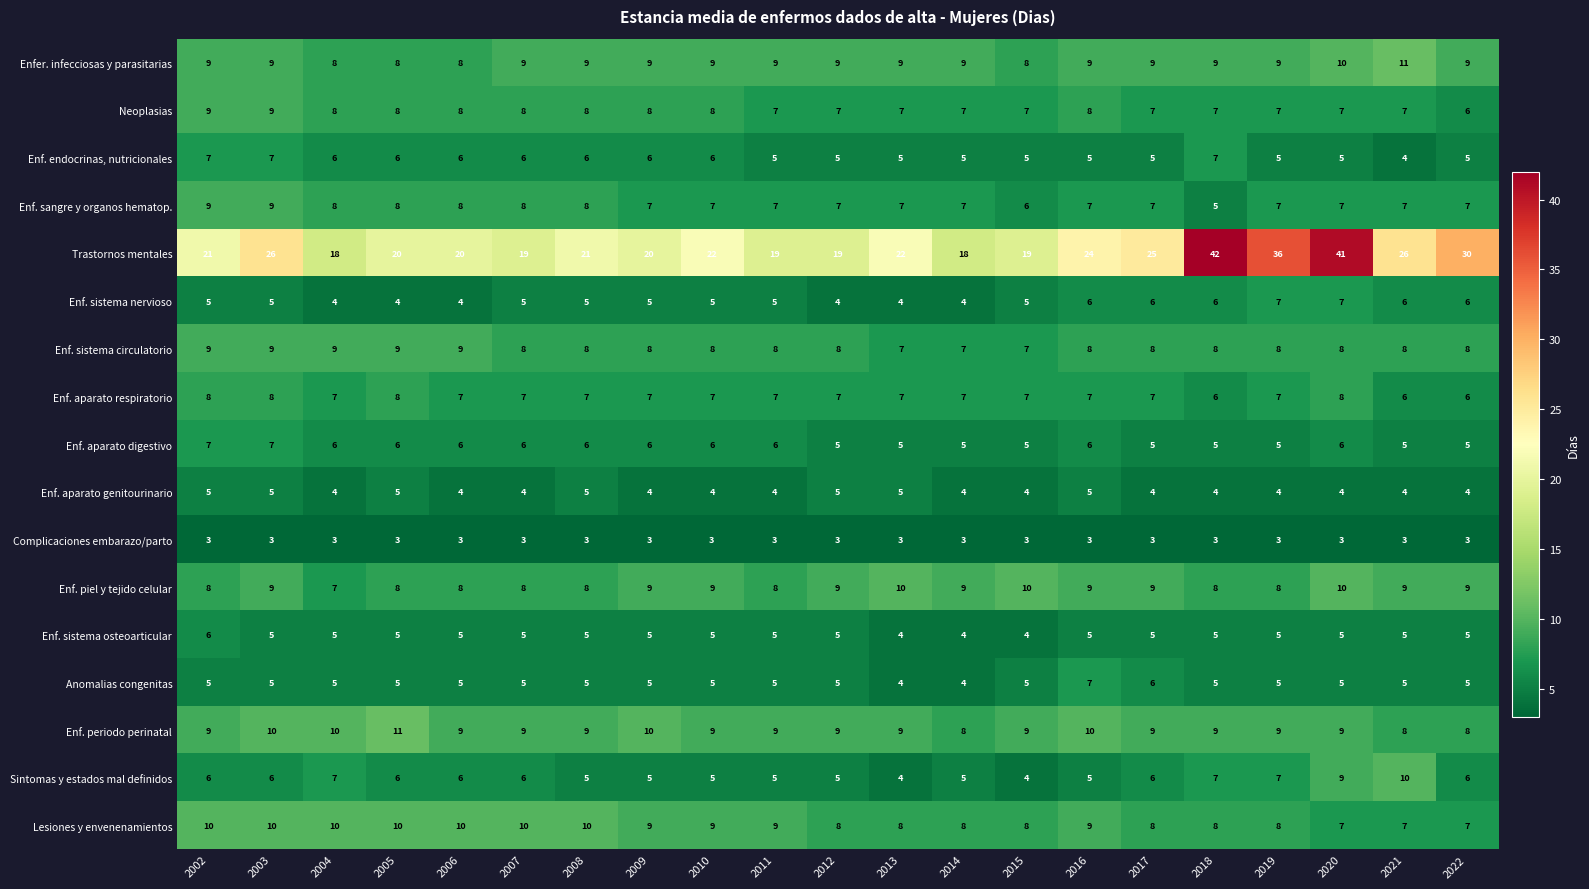

Which series has the largest total across all categories?

Trastornos mentales